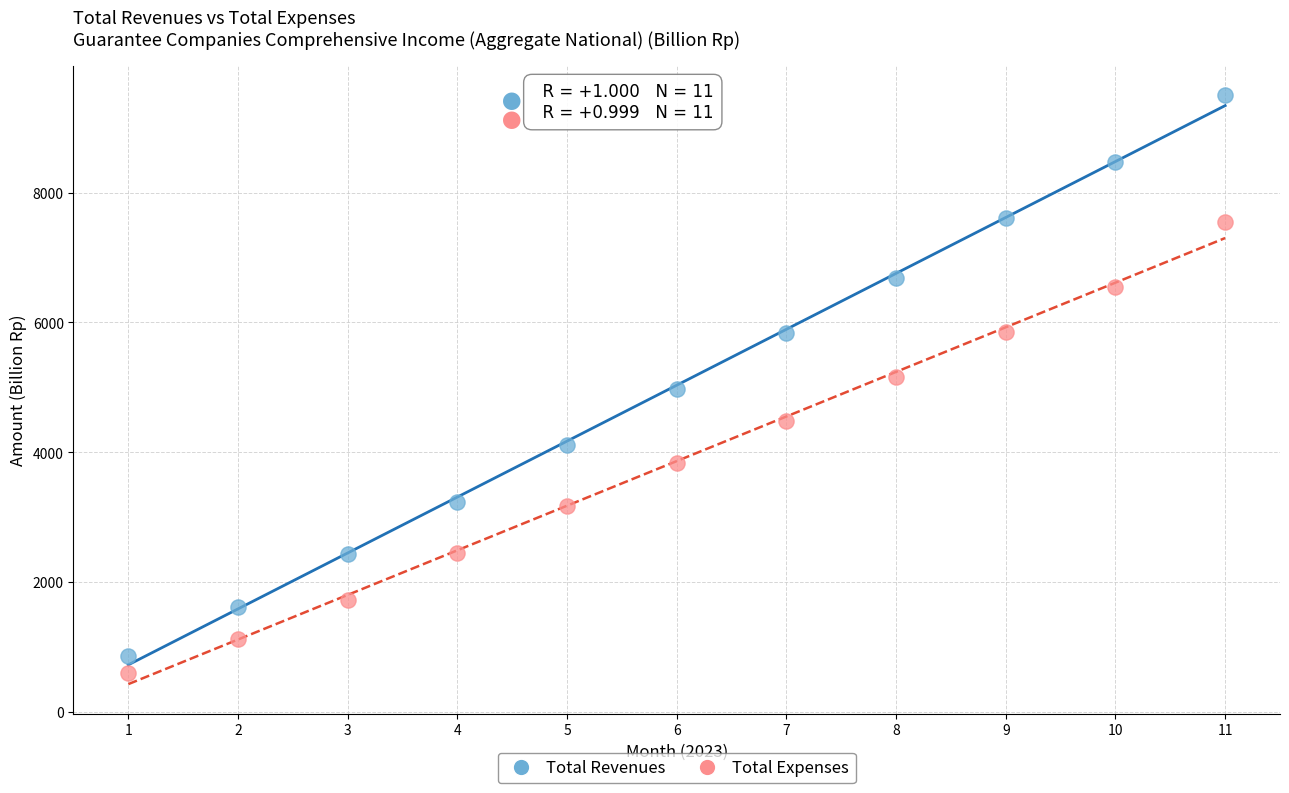

Which series has the largest Y range (max minus min)?

Total Revenues